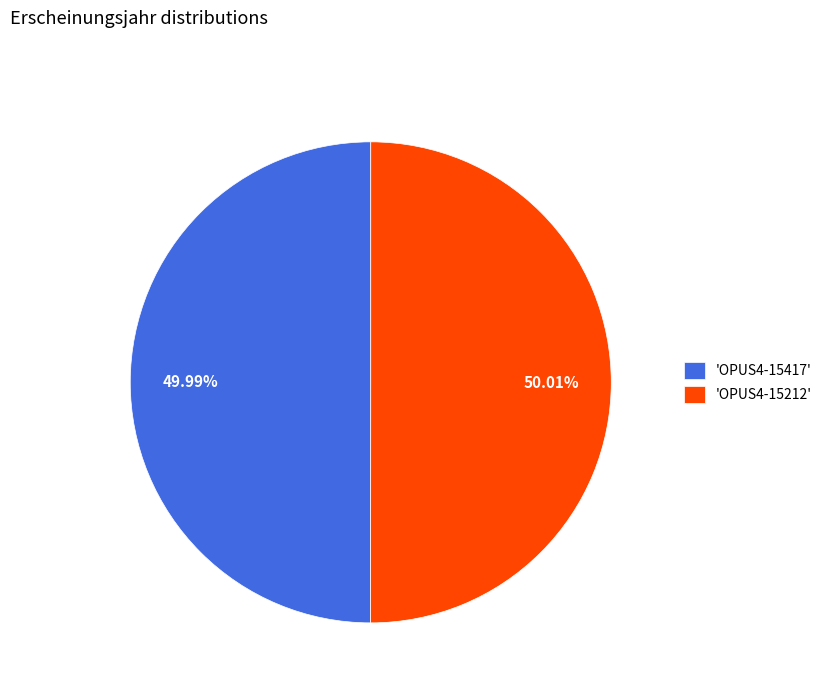

Do 'OPUS4-15212' and 'OPUS4-15417' together represent more than half of the pie?

Yes